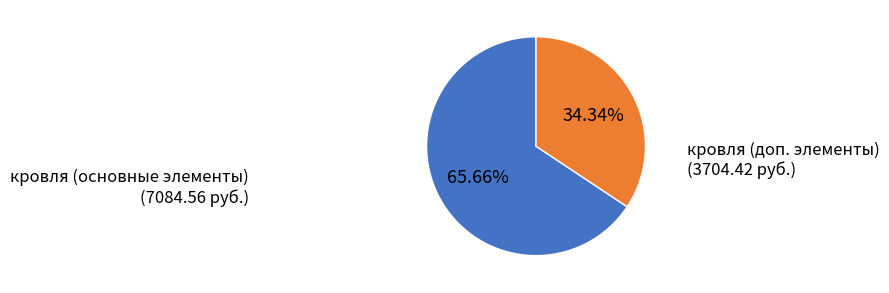

Is the sum of кровля (основные элементы) and кровля (доп. элементы) greater than half?

Yes